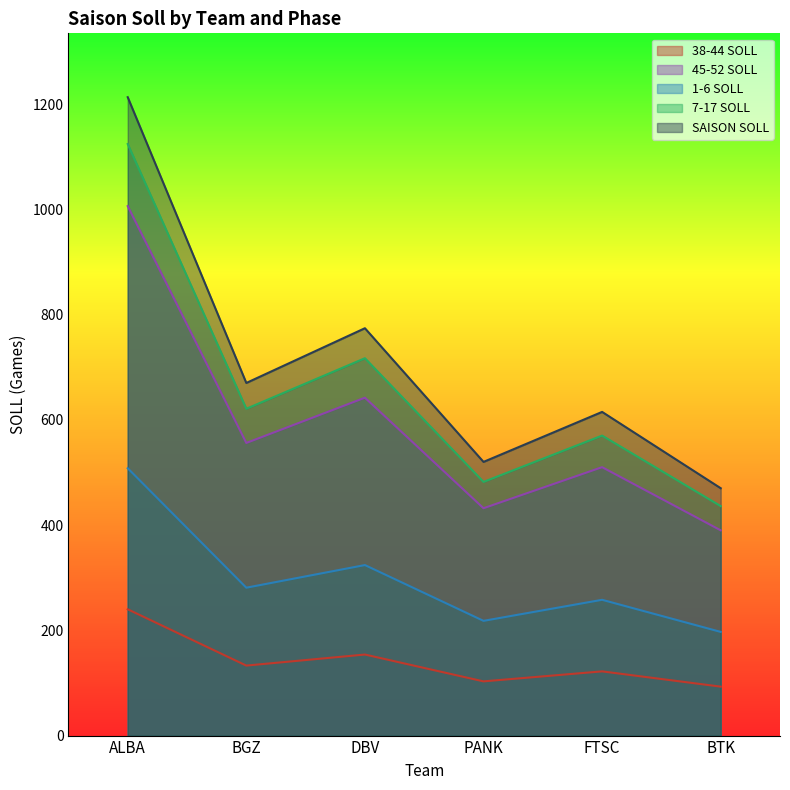

Between ALBA and PANK, which series saw the biggest shift?

SAISON SOLL